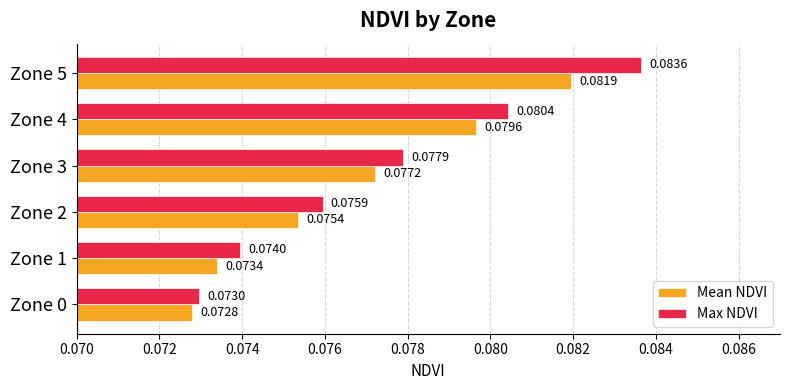

At how many categories does at least one series exceed 0?

6